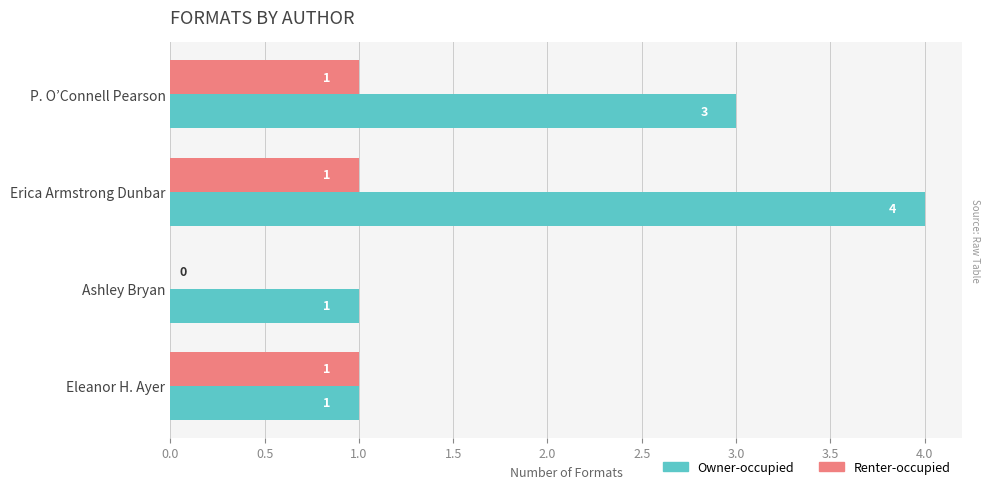

Count the number of data series in this chart.

2